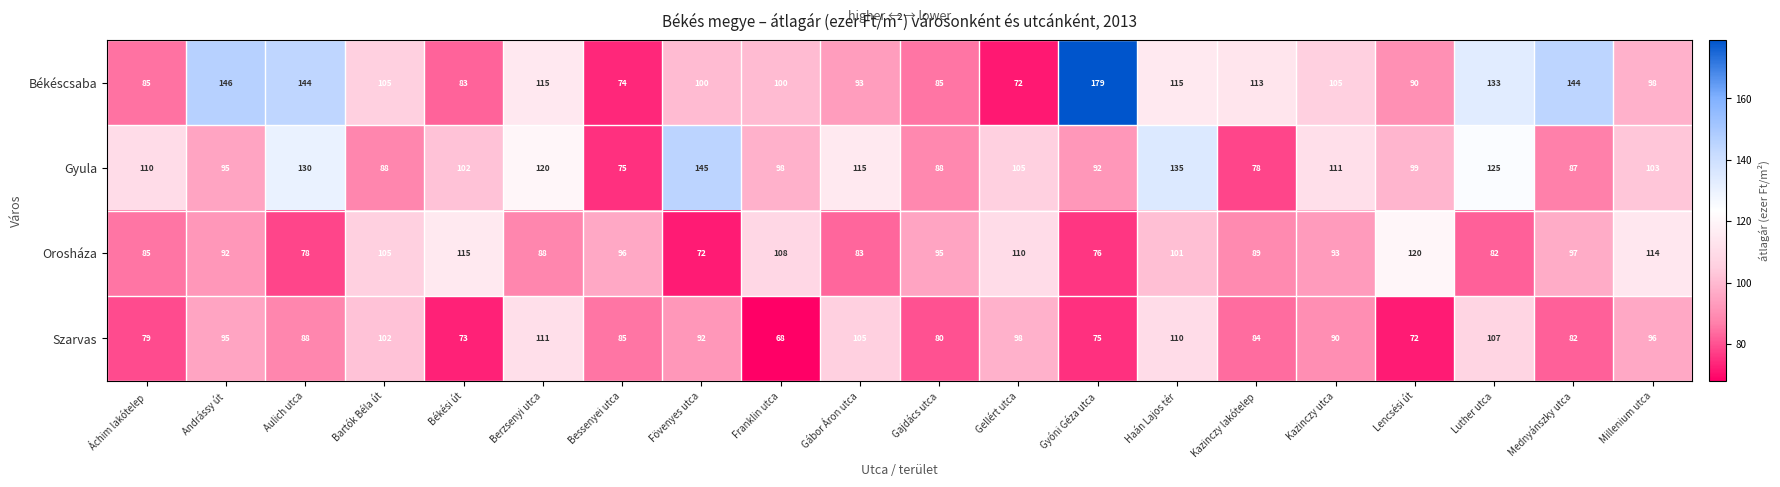

Is it true that Orosháza equals 150 at Gellért utca?

False